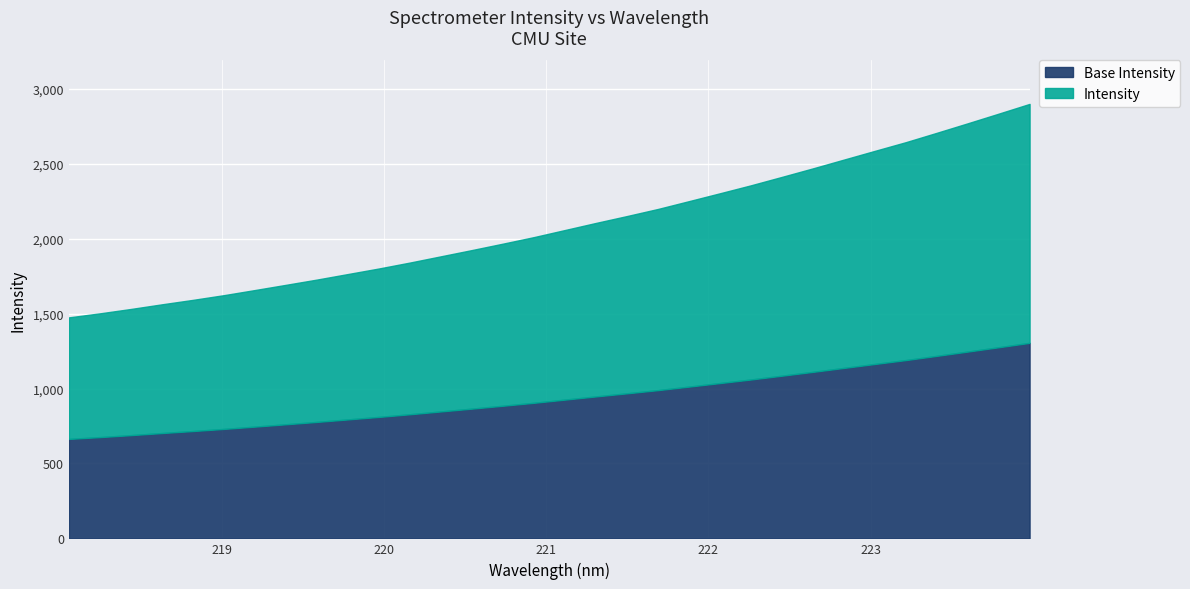

What is the difference between the second highest and second lowest values?

1332.5